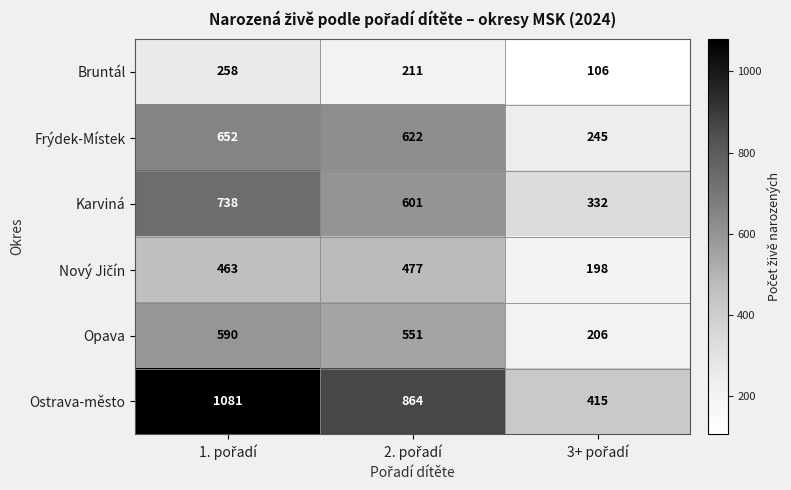

What is the minimum value shown in the chart?

106